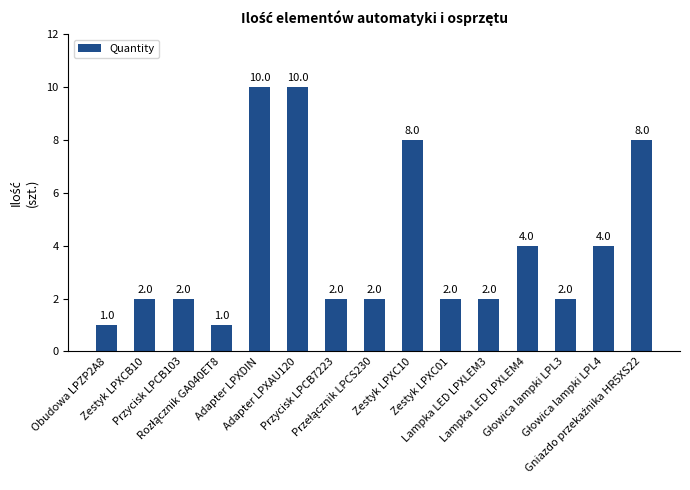

How many data points does each series have?

15